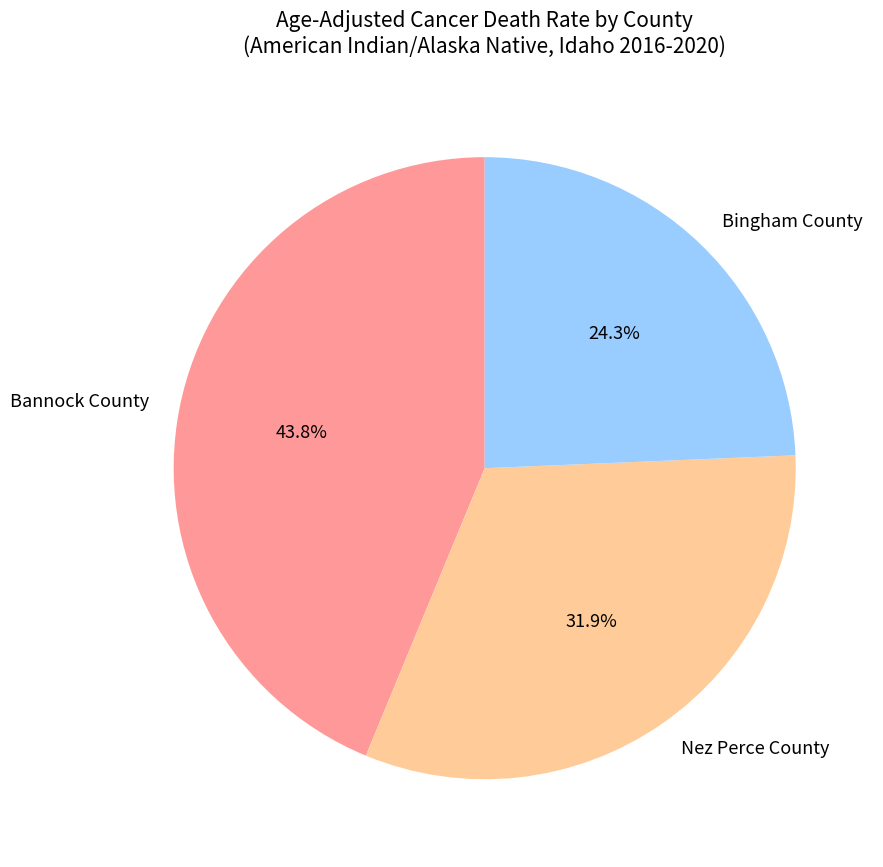

What is the smallest slice in the pie chart?

Bingham County